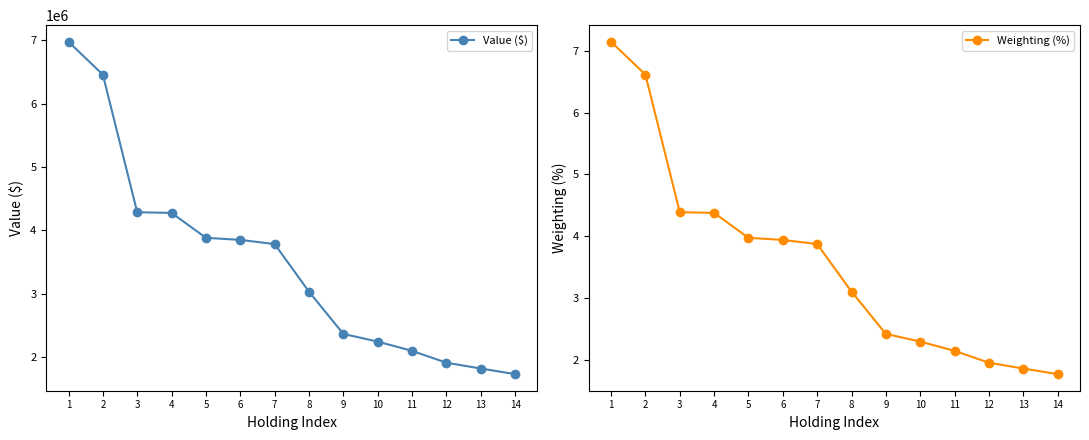

The Weighting (%) series shows 4.4 at 3. True or false?

True